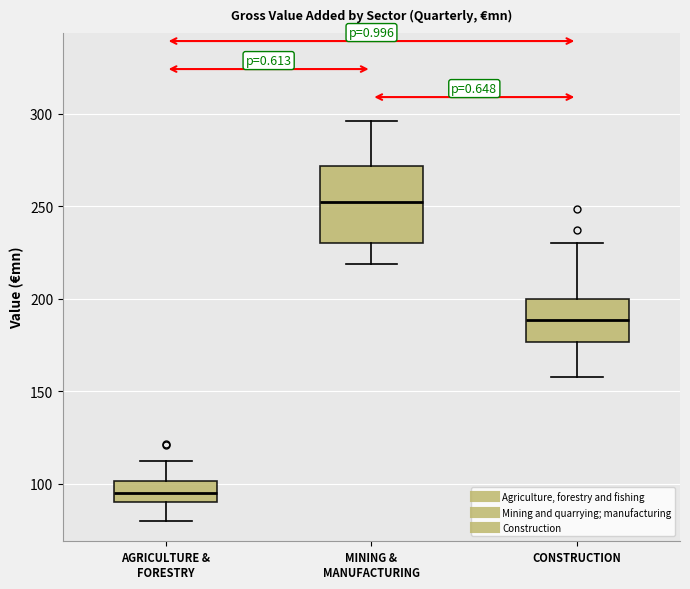

Where does the median line of the box for MINING & MANUFACTURING sit on the y-axis? The values are not printed on the chart, so give them approximately, as read against the axis.

250